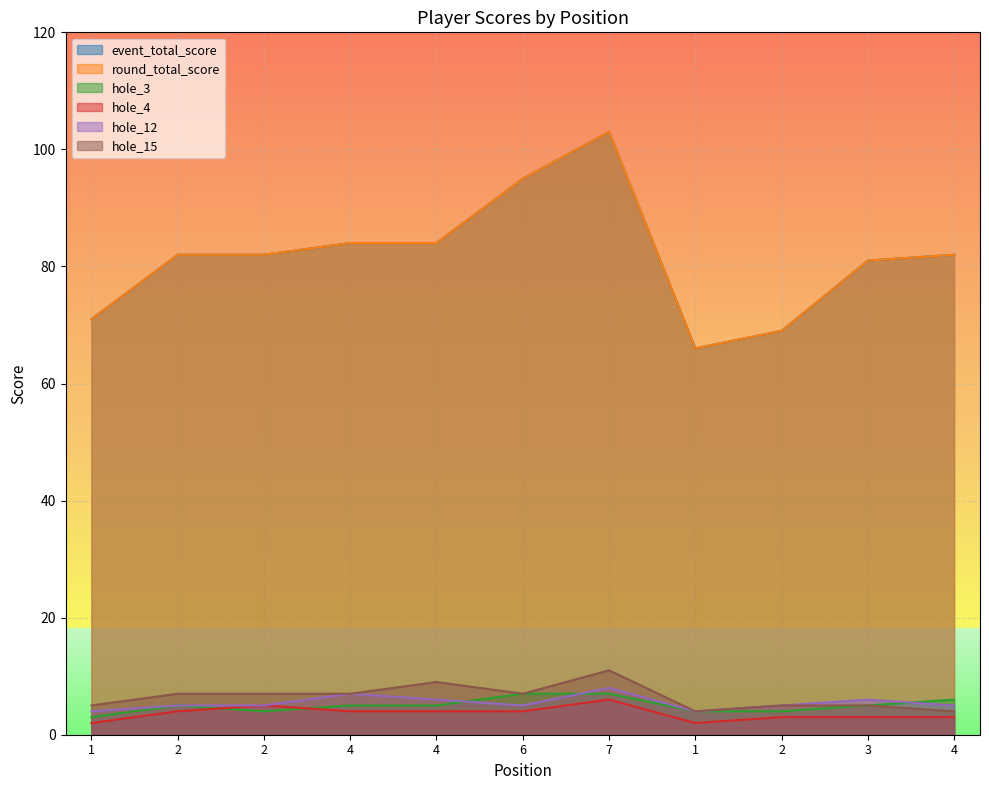

True or false: hole_12 and hole_4 intersect in this chart.

False